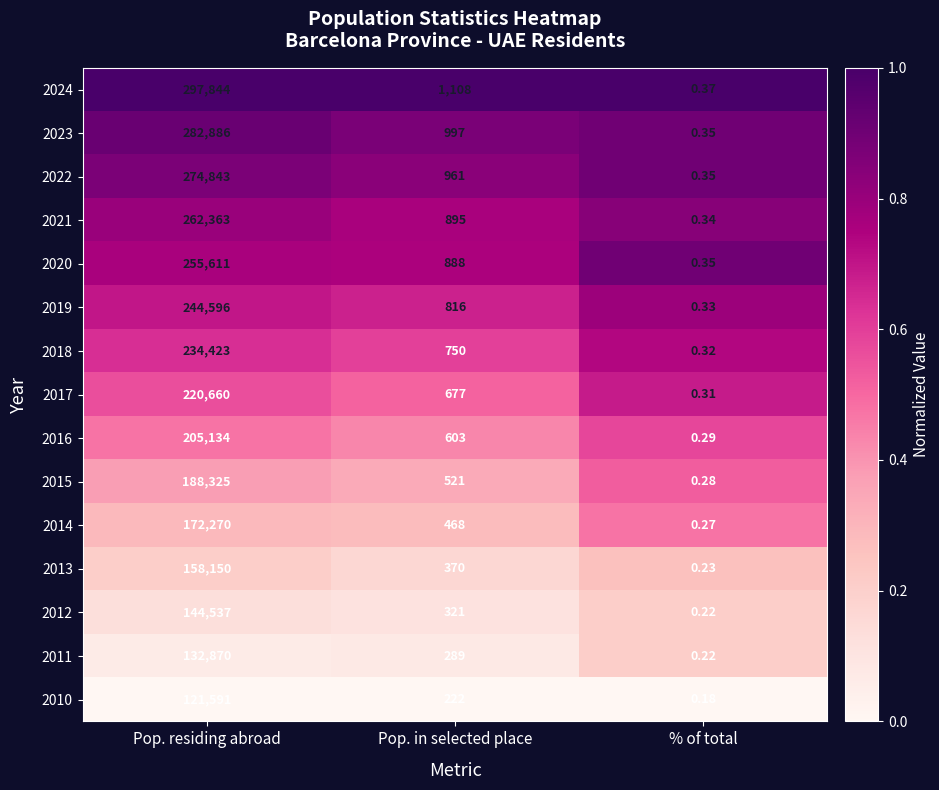

At which label does 2022 reach its minimum?

% of total